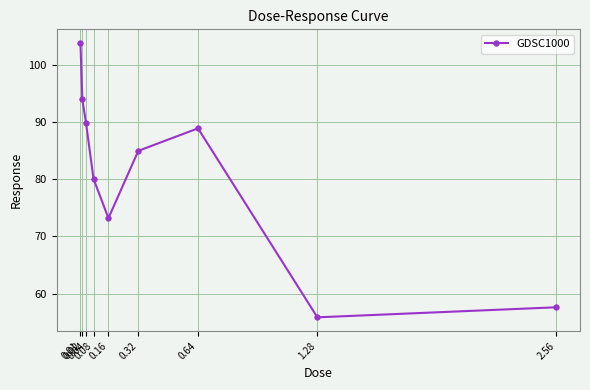

How many values are below 84?

4